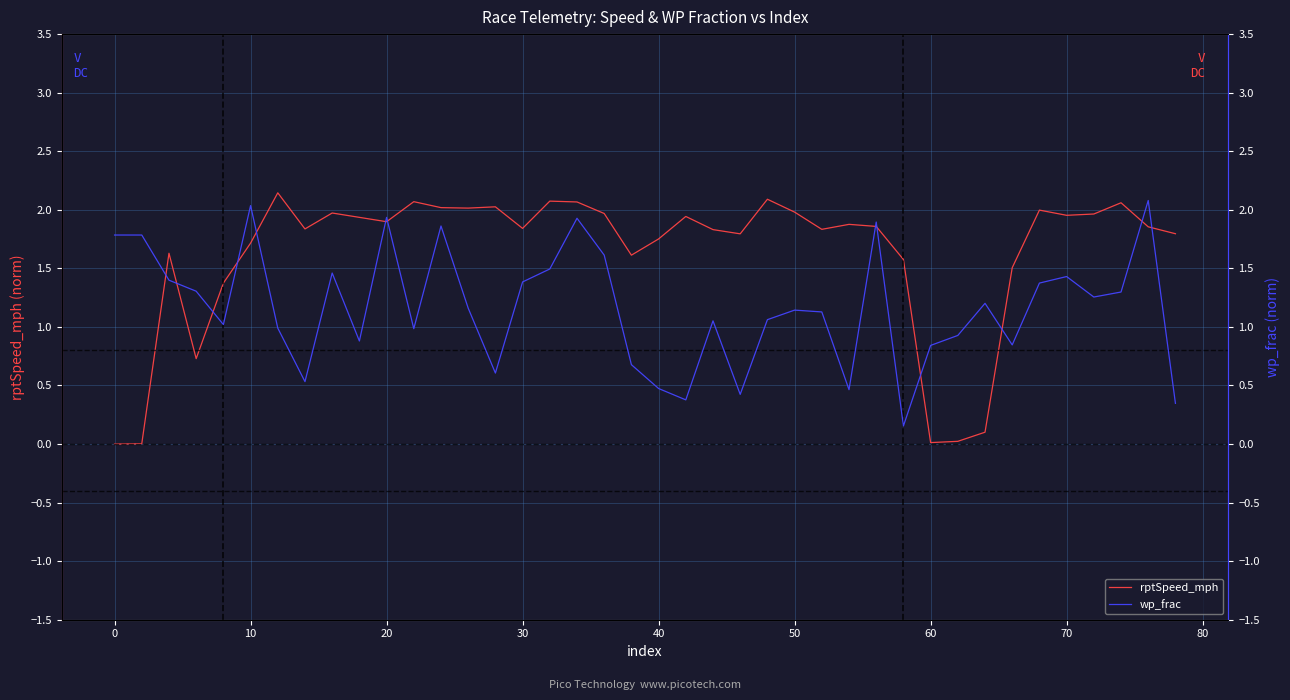

What is the difference between the maximum and minimum values in the wp_frac series?

1.9